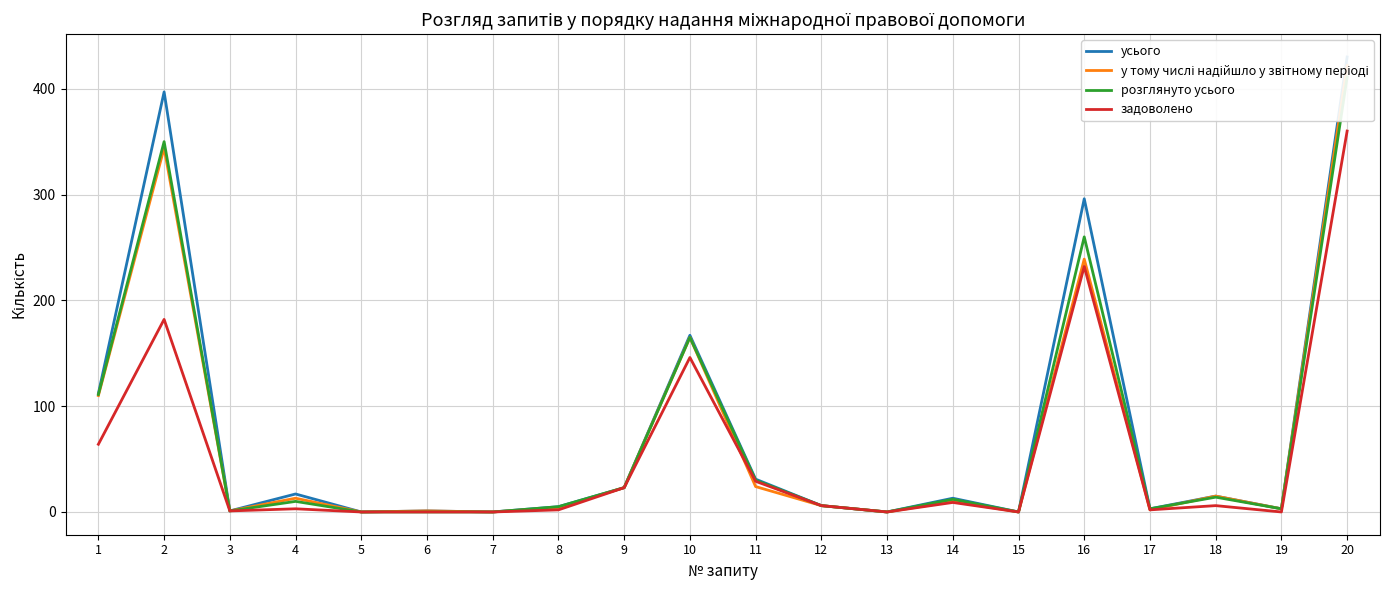

Is it true that у тому числі надійшло у звітному періоді equals 24 at 11?

True